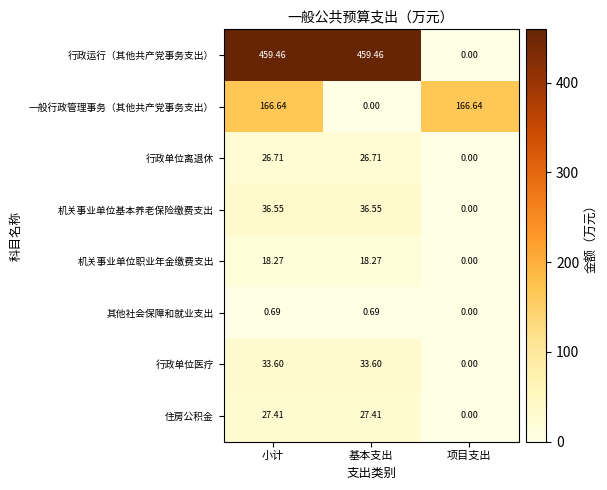

At which category is the sum across all series the highest?

小计